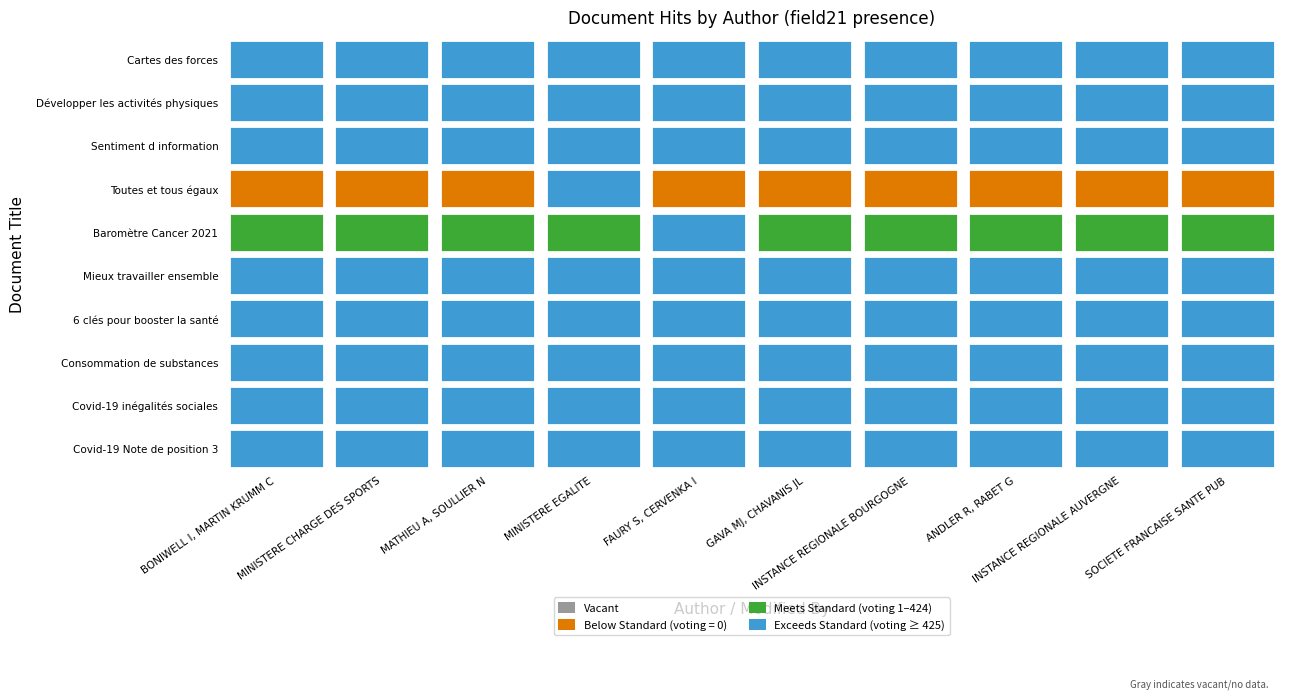

What is the difference between the highest and lowest values at 4?

423